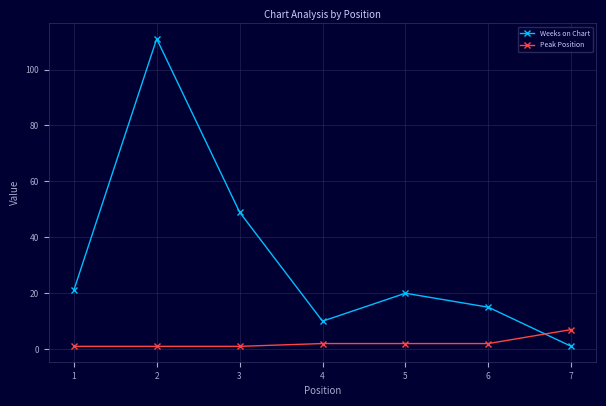

What value does the Peak Position series have at 7?

7